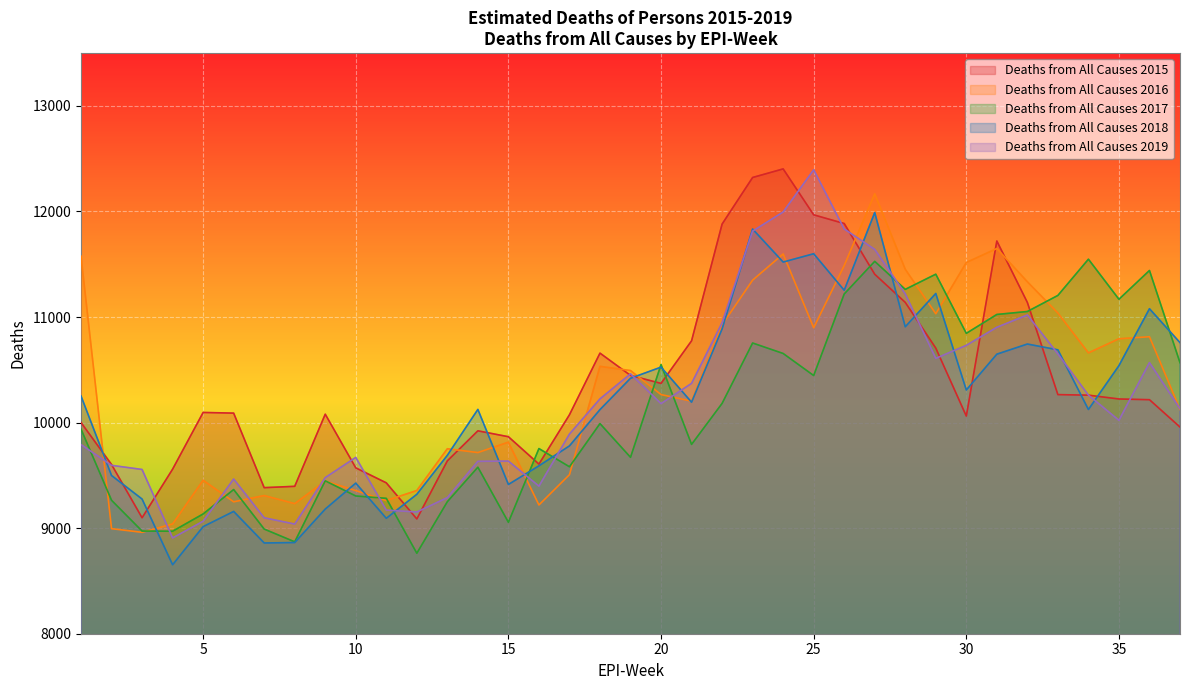

True or false: Deaths from All Causes 2017 and Deaths from All Causes 2018 cross at least once.

True